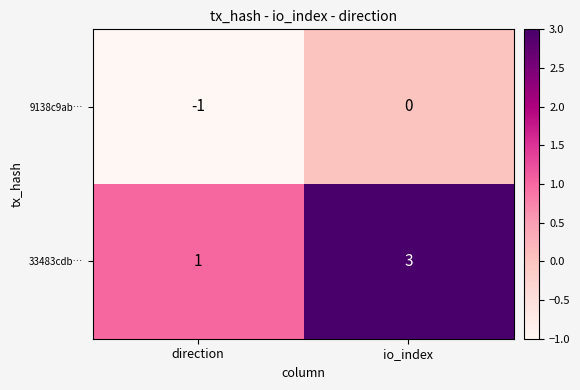

At which label is 33483cdb… closest to 2?

direction